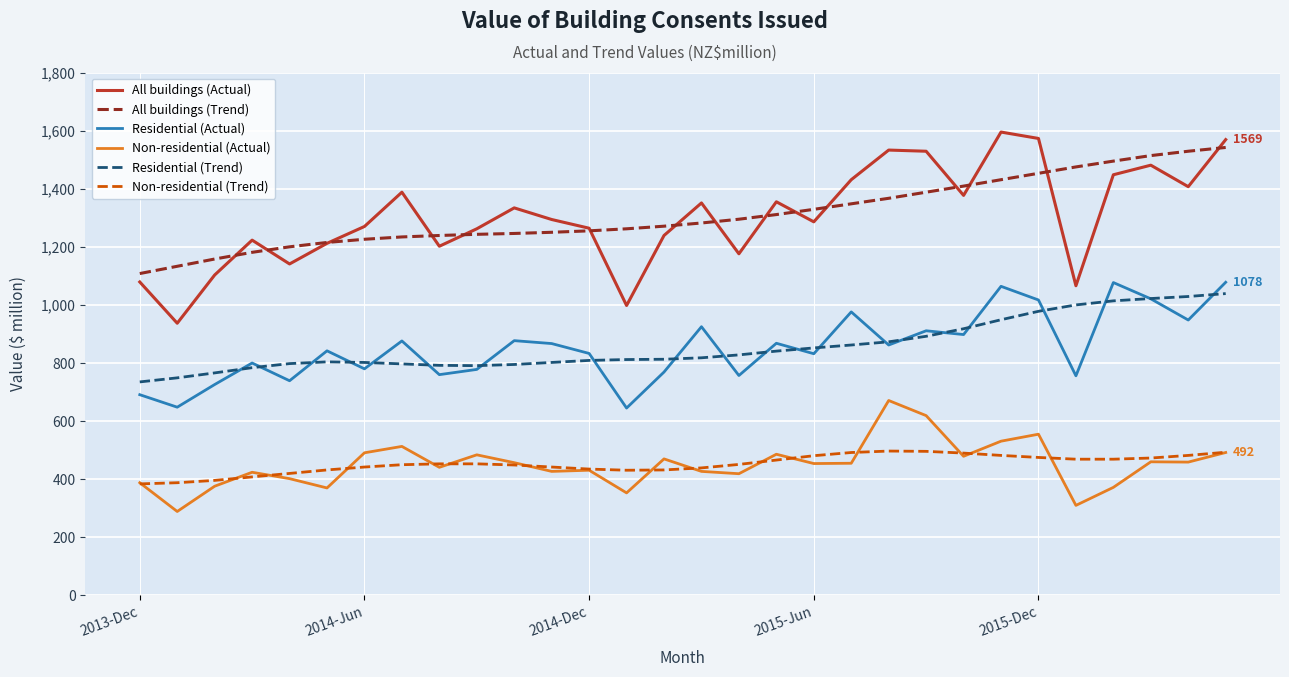

Which series has the largest range (max minus min)?

All buildings (Actual)